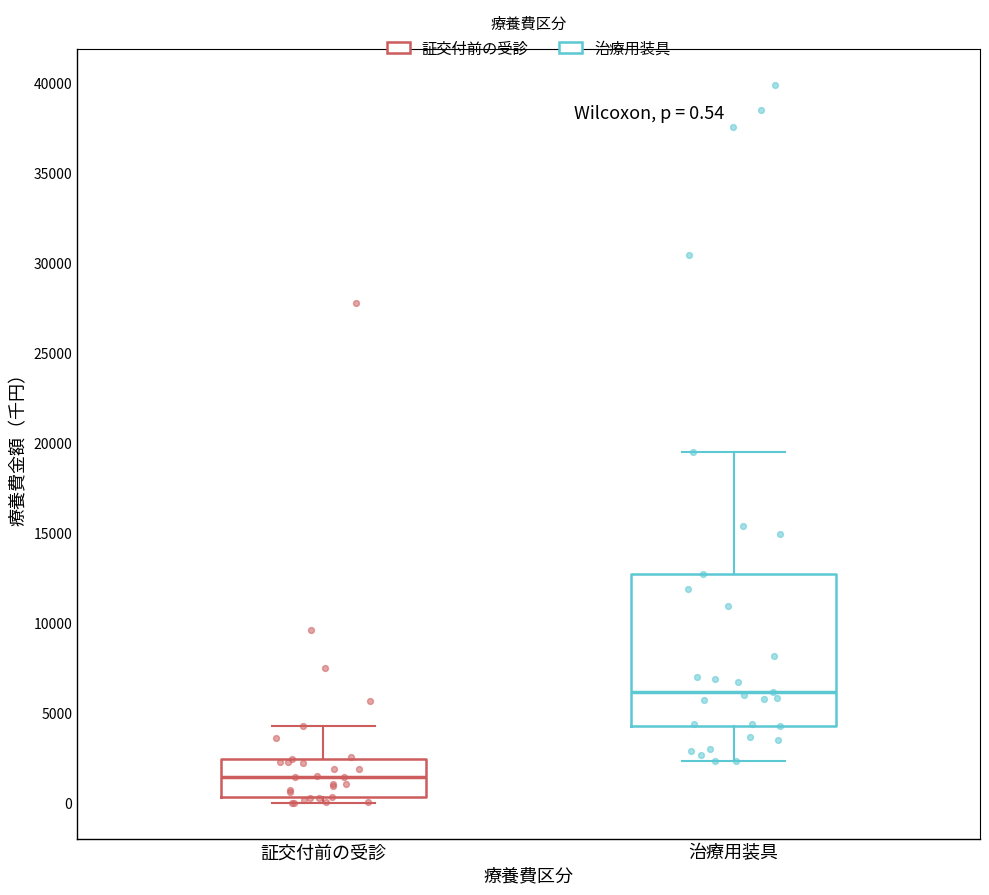

Comparing the boxes themselves (not the whiskers), which one is the tallest?

治療用装具